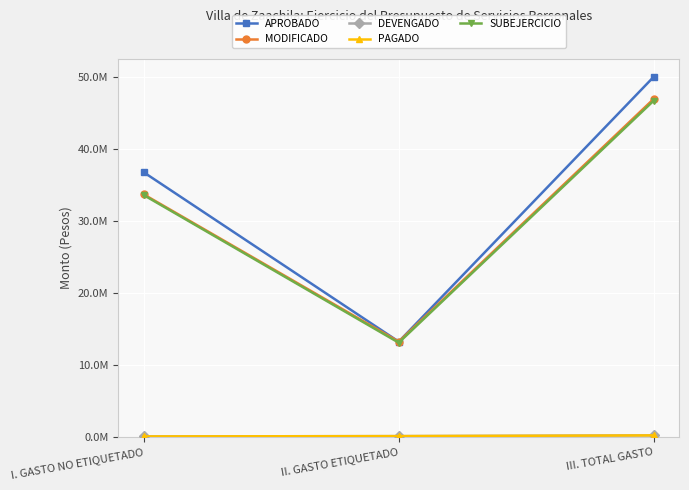

At which label does DEVENGADO first exceed 142240?

III. TOTAL GASTO